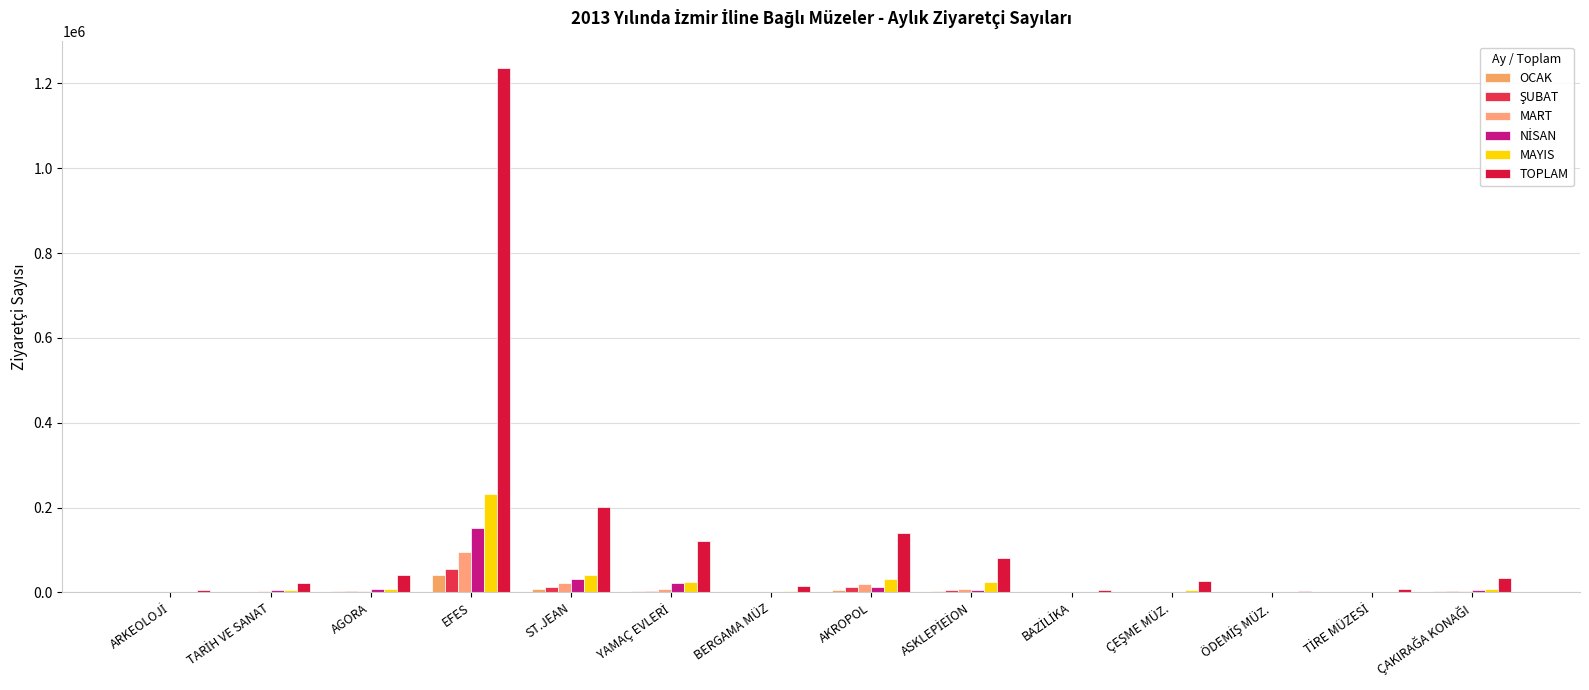

Between BAZİLİKA and ÇAKIRAĞA KONAĞI, which series saw the biggest shift?

TOPLAM